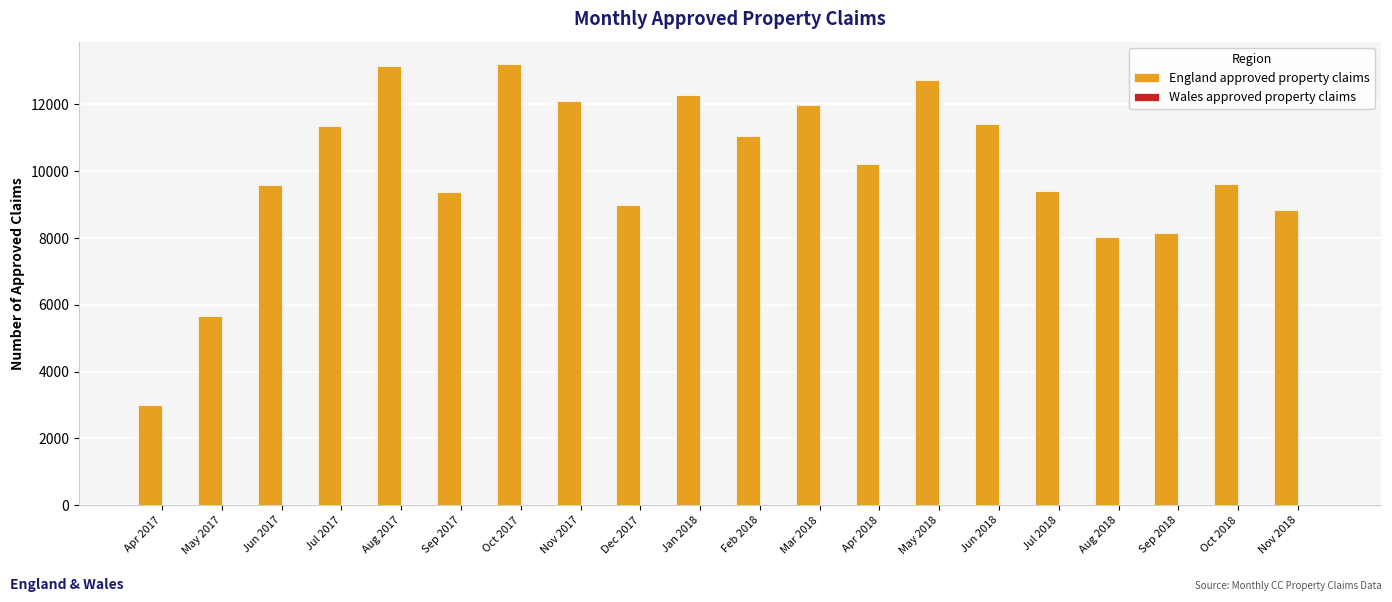

How many distinct data groups are displayed?

1